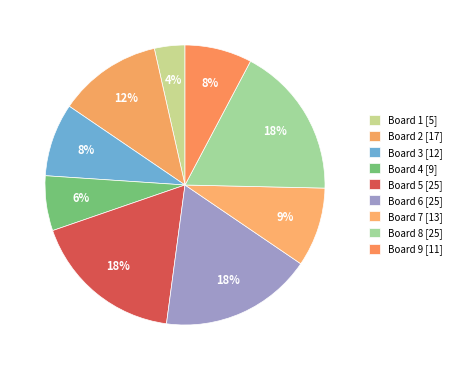

What is the ratio of the value at Board 3 to the value at Board 7?

0.9